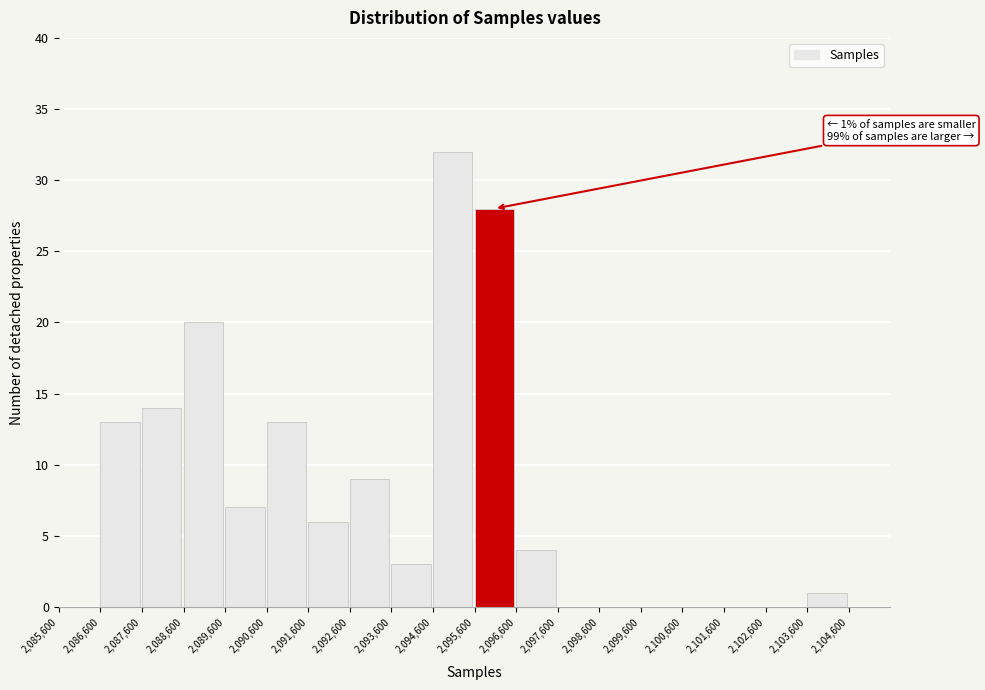

Over which range of the x-axis is the bar tallest?

2094600 to 2095600